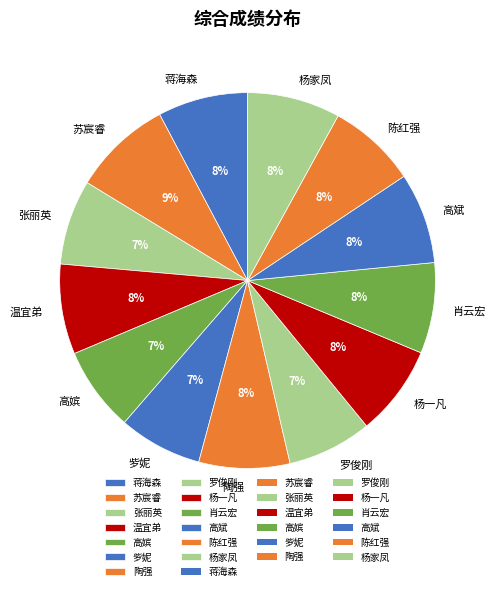

To the nearest percent, what percentage of the pie is 陶强?

8%